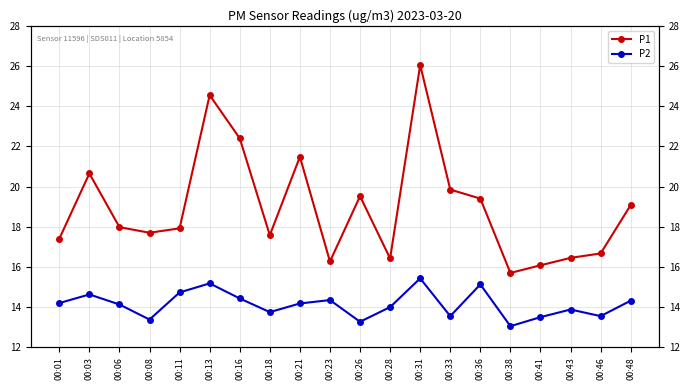

At which label does P2 first exceed 14?

00:01